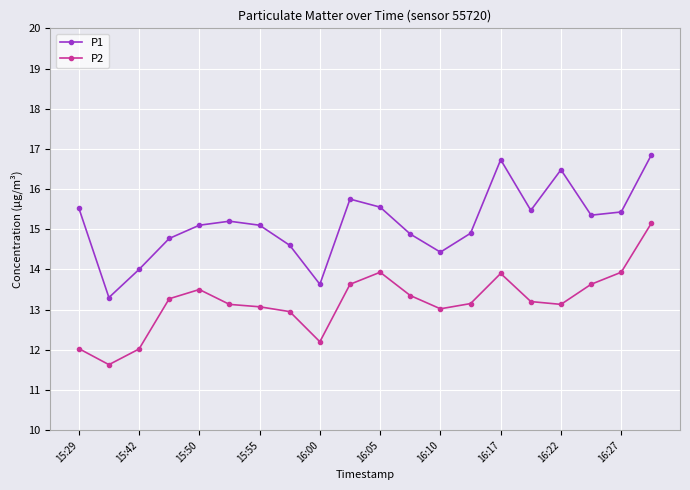

Which series has the largest range (max minus min)?

P1